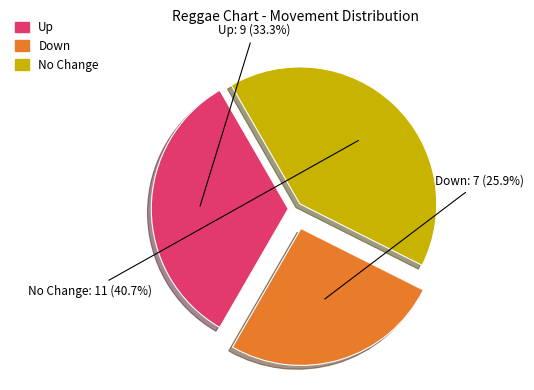

Rank the categories by value from lowest to highest.

Down, Up, No Change